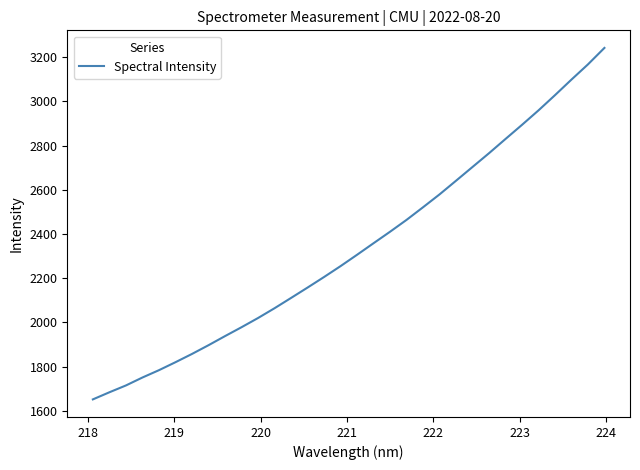

What is the smallest value displayed?

1652.0